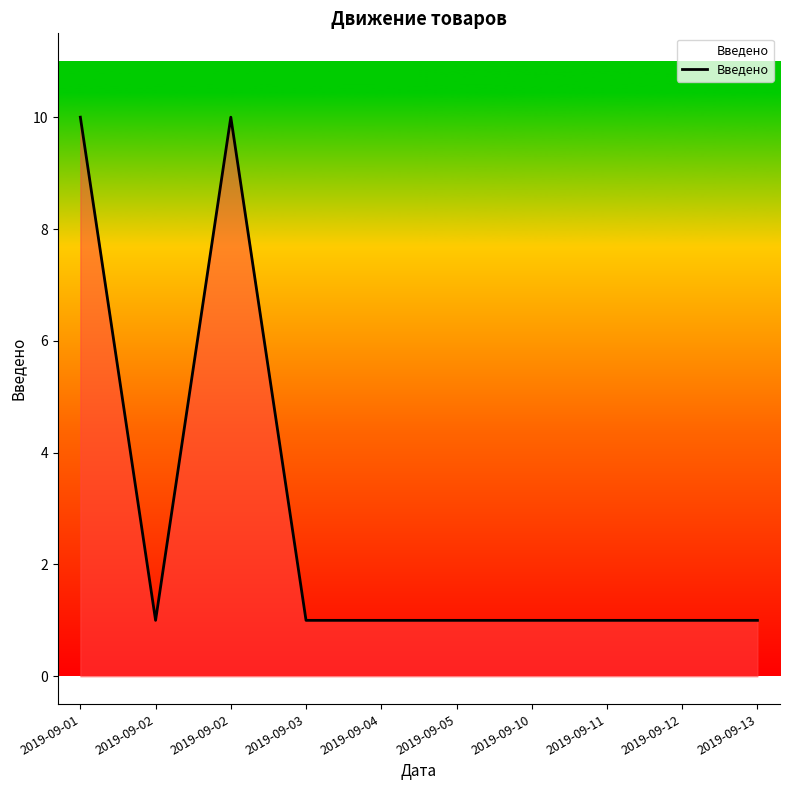

How many values are between 1 and 2?

8